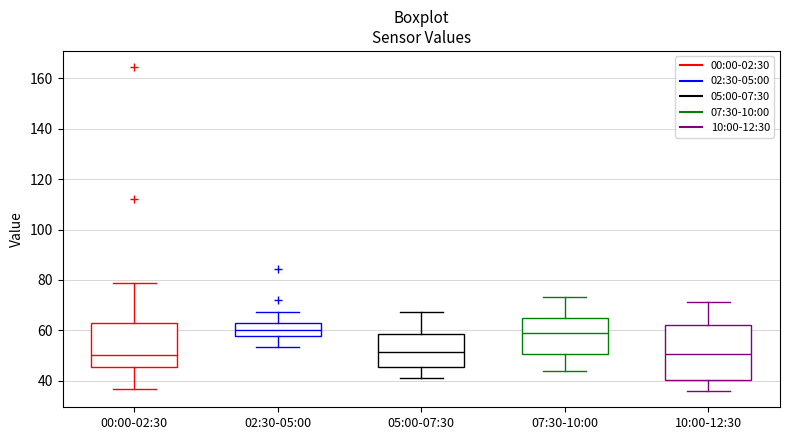

Where is the lower edge of the box for 07:30-10:00 on the y-axis? The values are not printed on the chart, so give them approximately, as read against the axis.

50